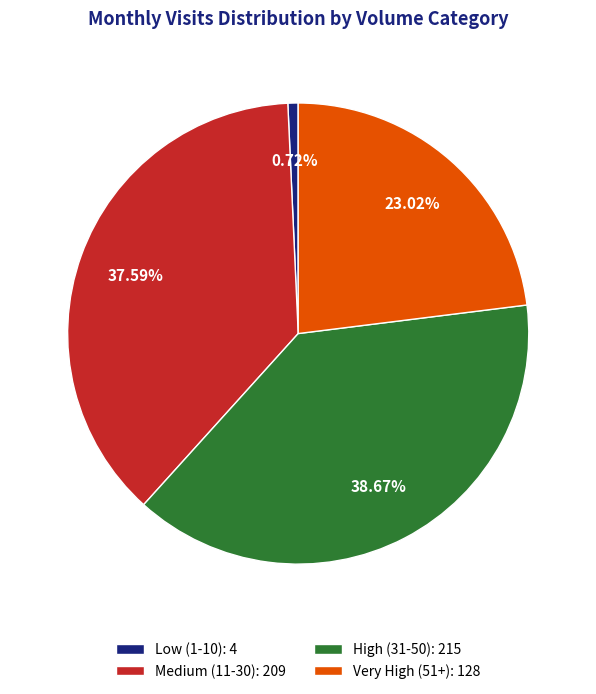

Does Very High (51+): 128 represent more than half of the total?

No